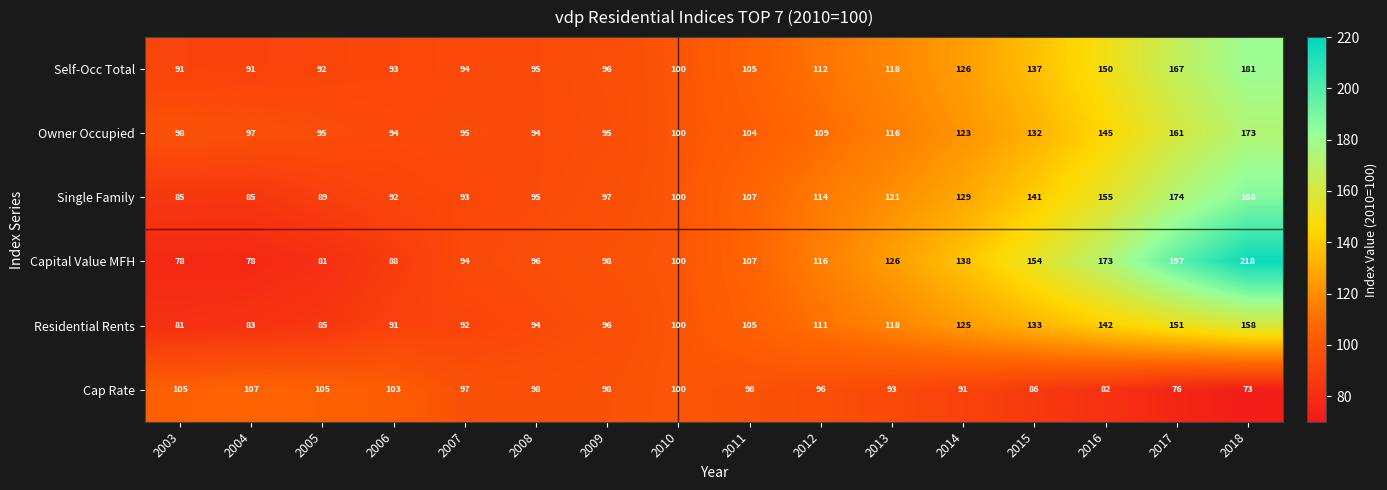

What is the minimum value shown in the chart?

73